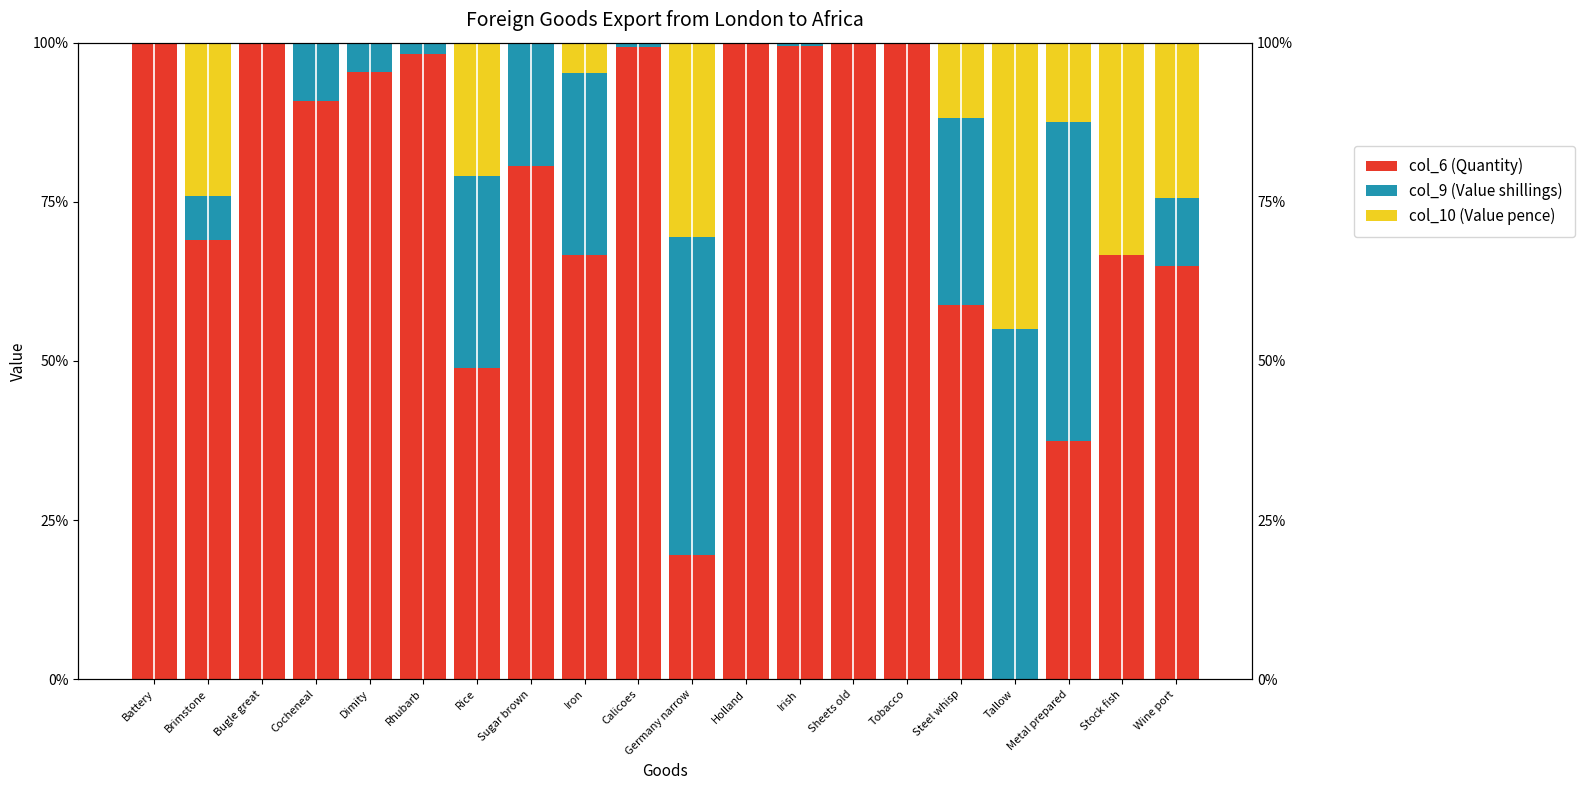

Which series has the widest spread of values?

col_6 (Quantity)